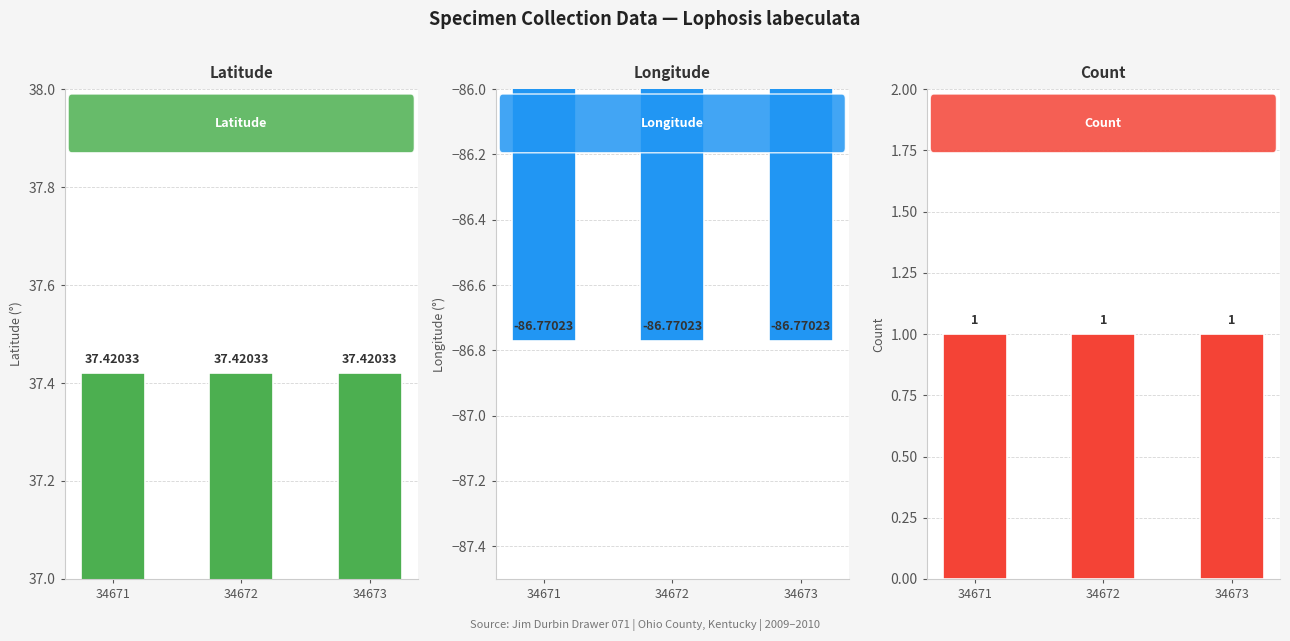

What is the sum of all Latitude values?

112.3